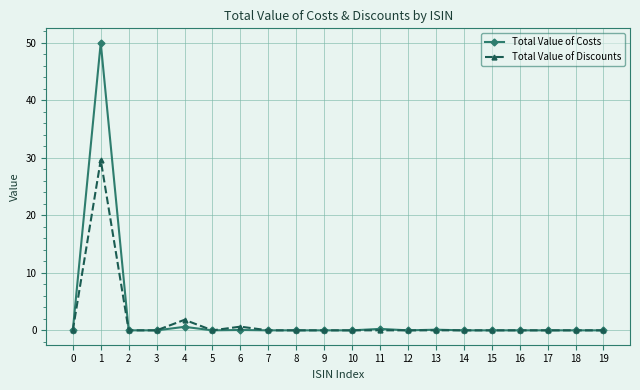

At how many categories does at least one series exceed 40?

1